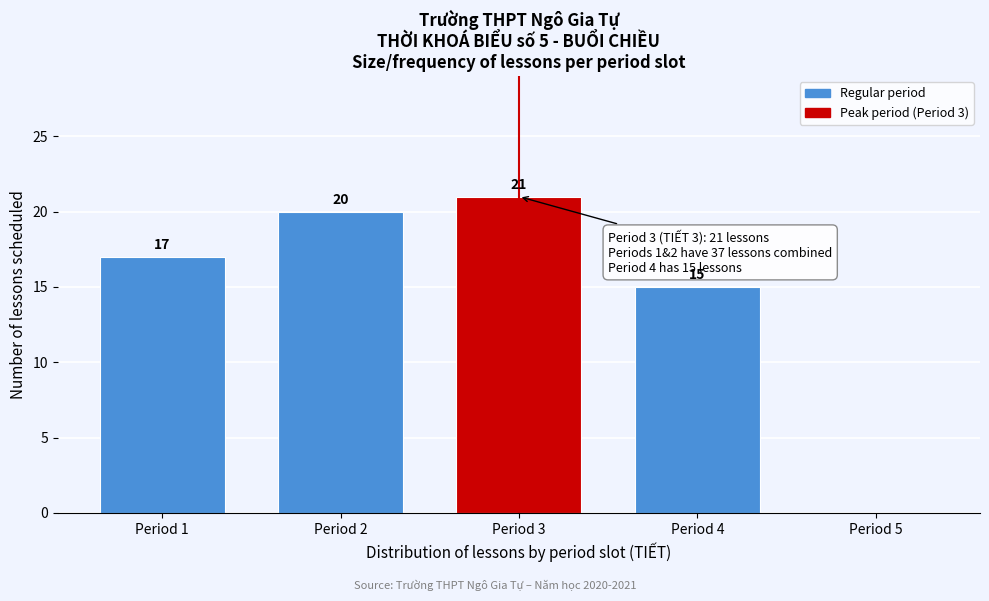

Reading right to left, transcribe all the data shown in this chart.

Period 5=0	Period 4=15	Period 3=21	Period 2=20	Period 1=17